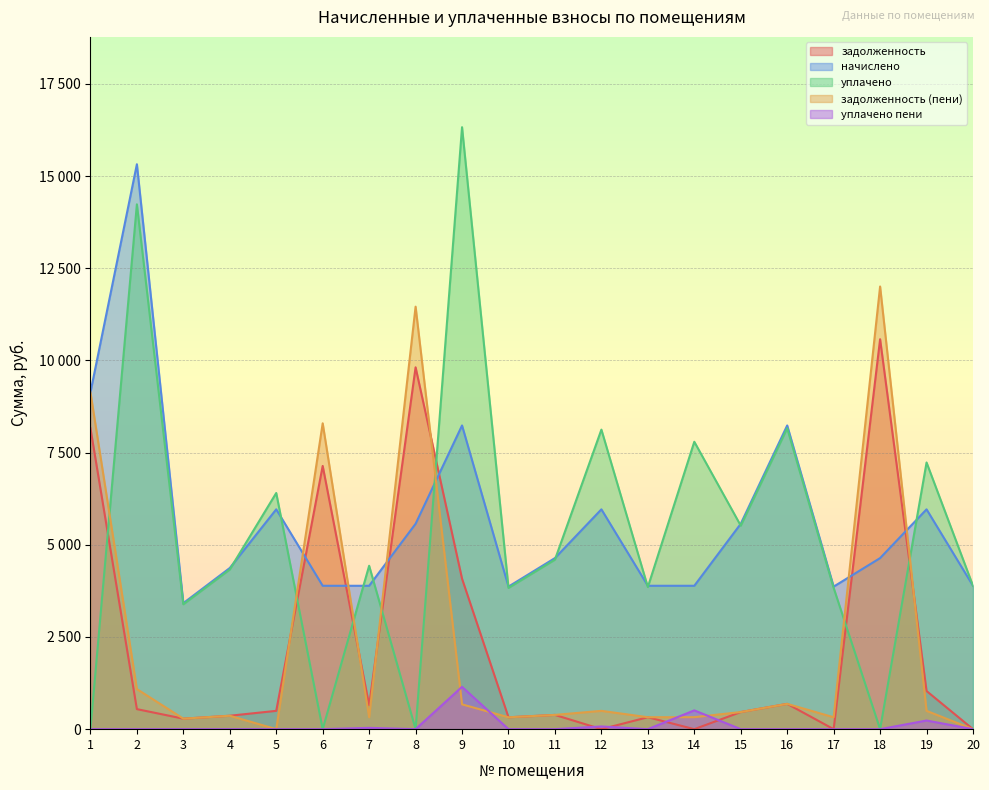

Is it true that задолженность equals 164.0 at 13?

False